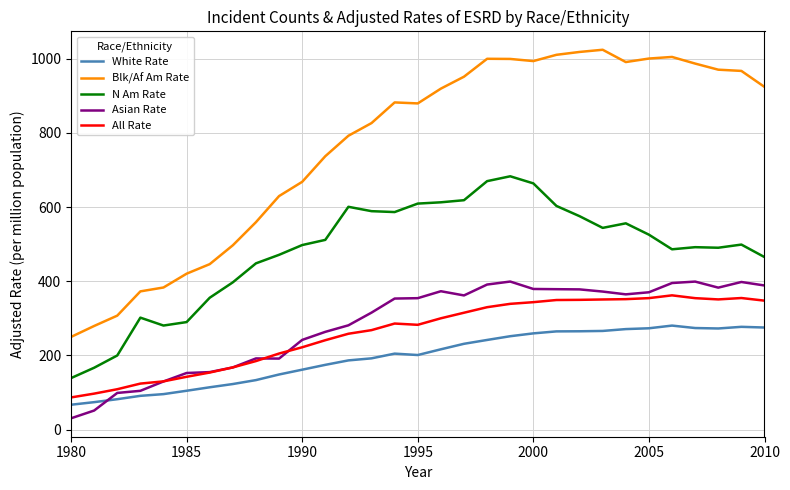

True or false: N Am Rate and White Rate cross at least once.

False